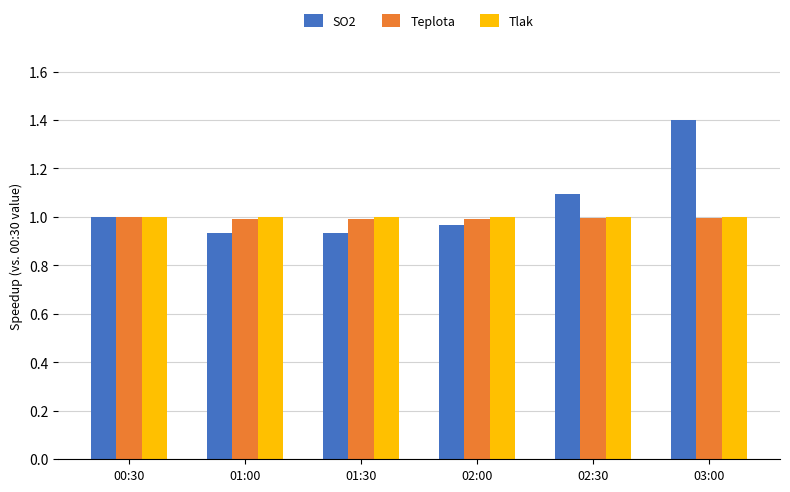

Is the value of SO2 at 03:00 greater than the value of Tlak at 01:00?

Yes